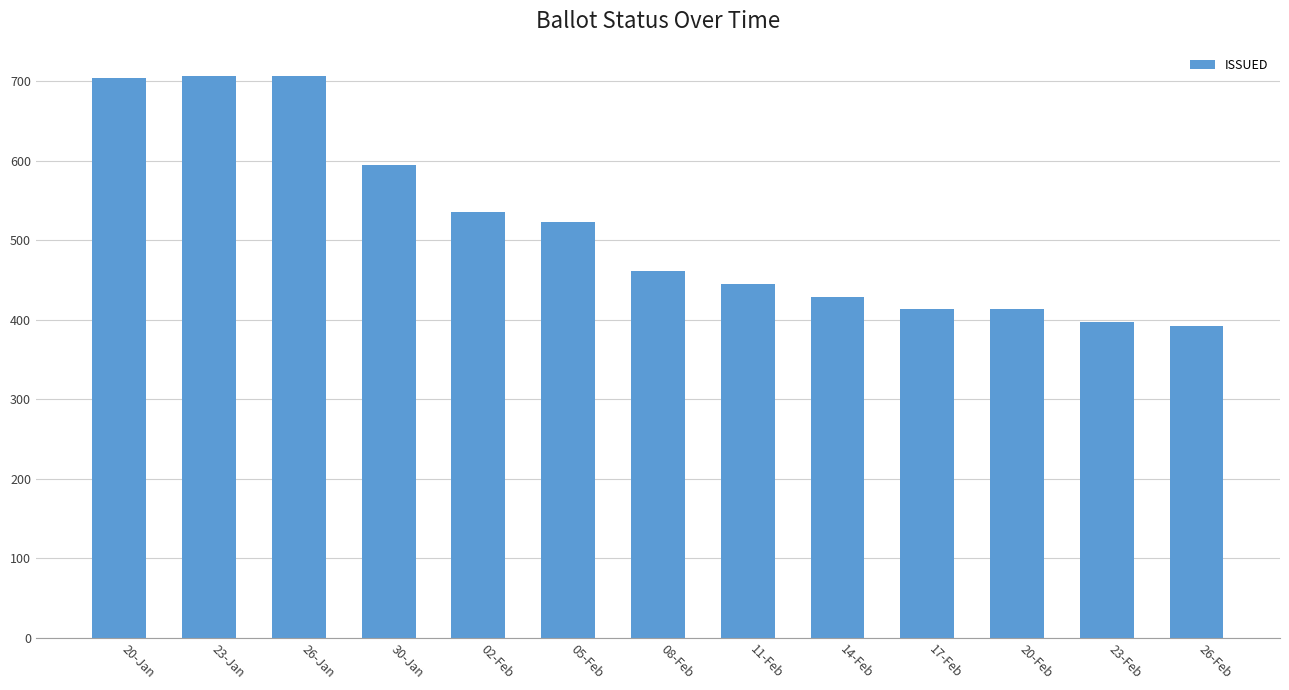

How many distinct data groups are displayed?

1